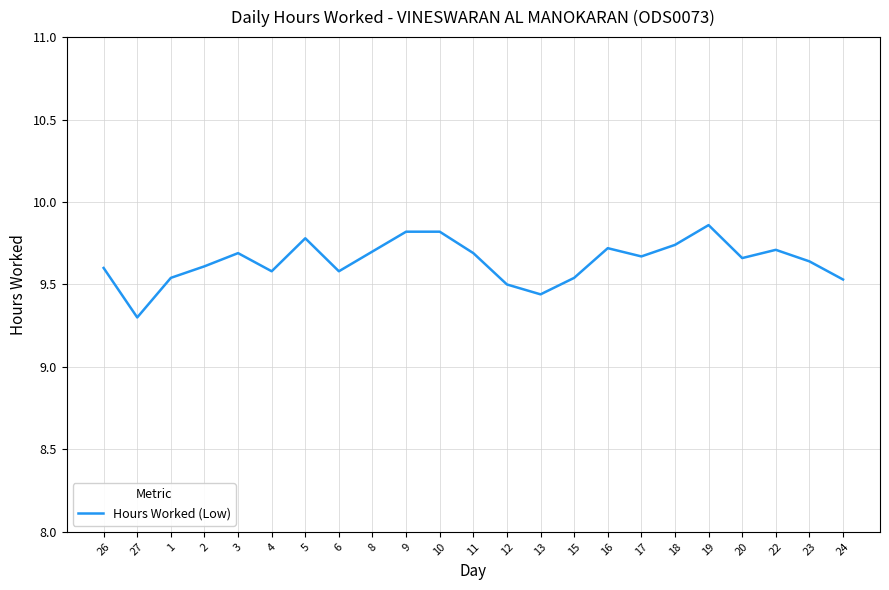

What is the smallest value displayed?

9.3